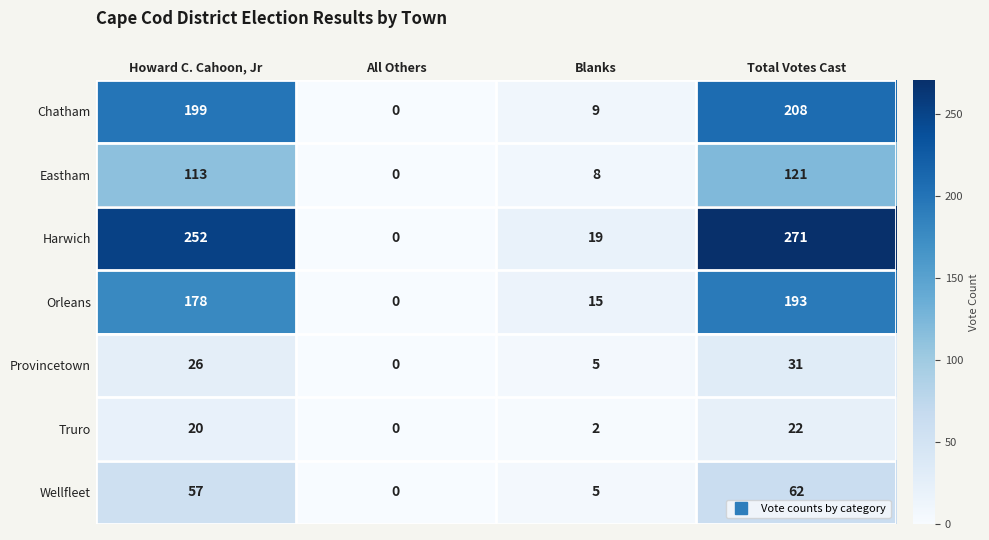

At which label does Truro reach its minimum?

All Others